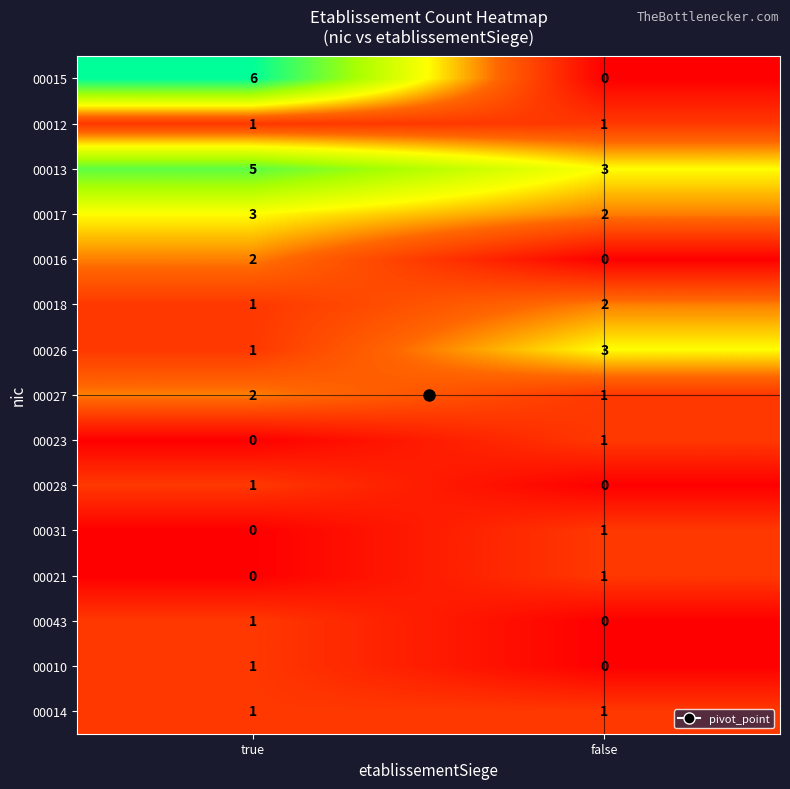

List the labels in order of 00010 value, largest first.

true, false